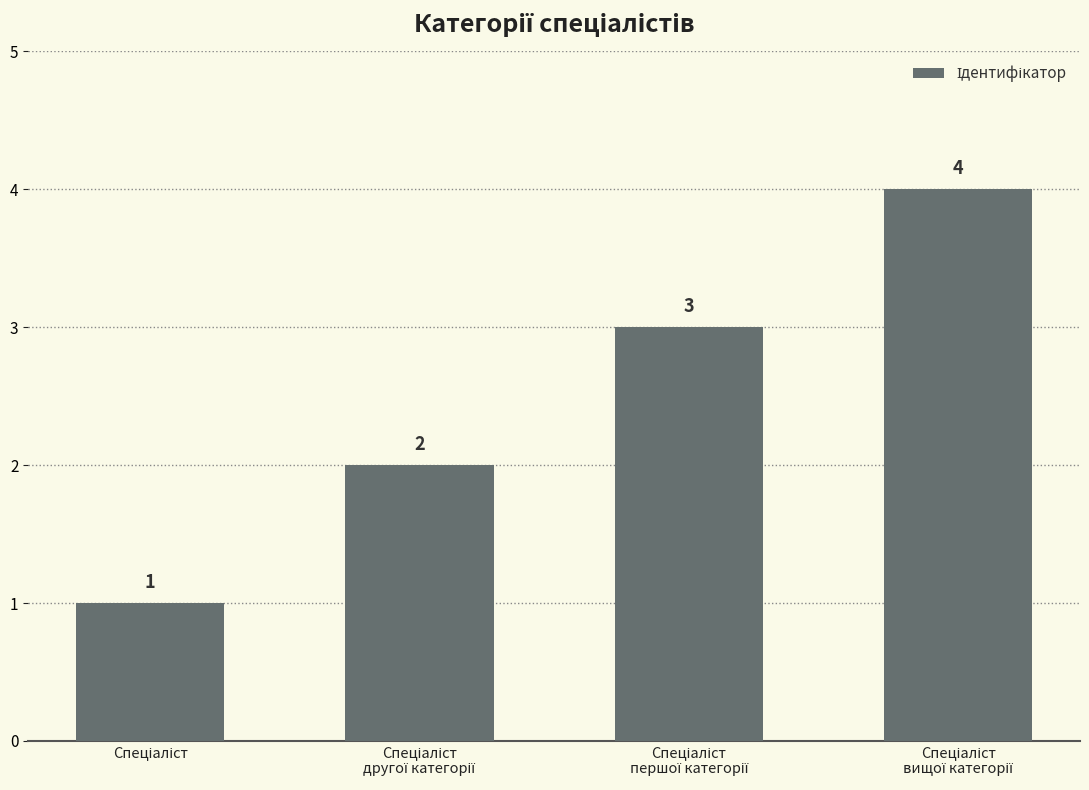

What is the value of the 1st bar from the left?

1